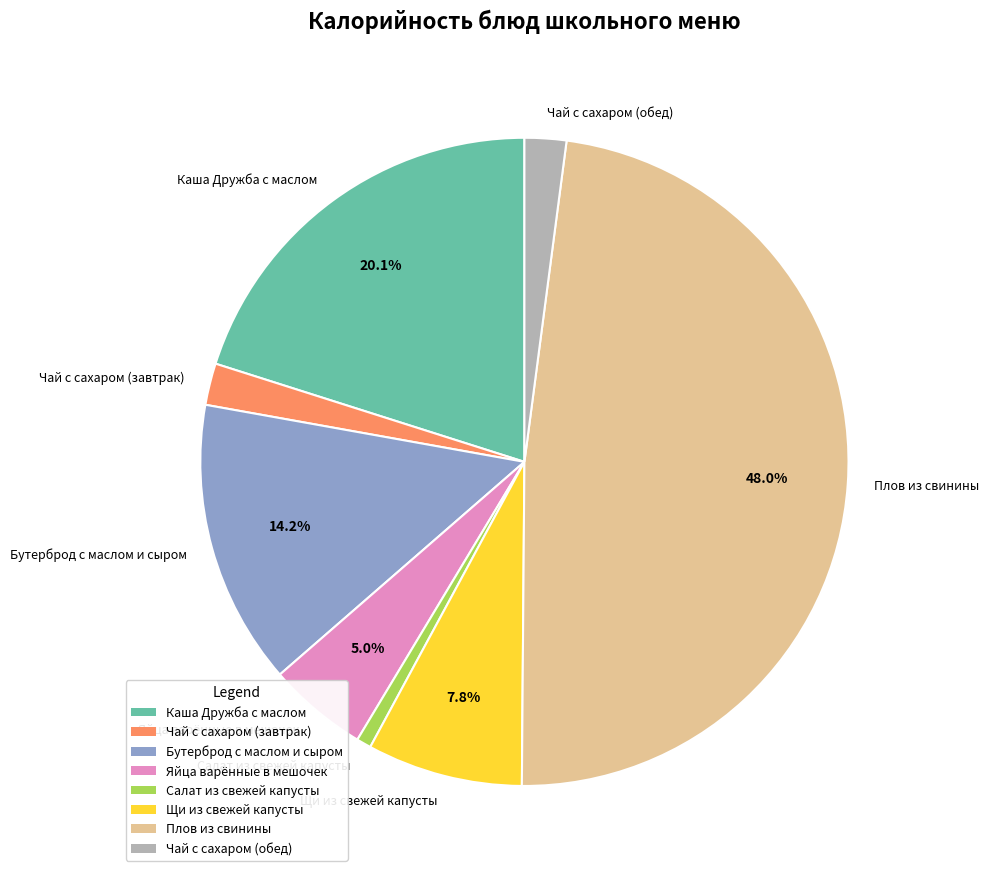

What is the smallest slice in the pie chart?

Салат из свежей капусты